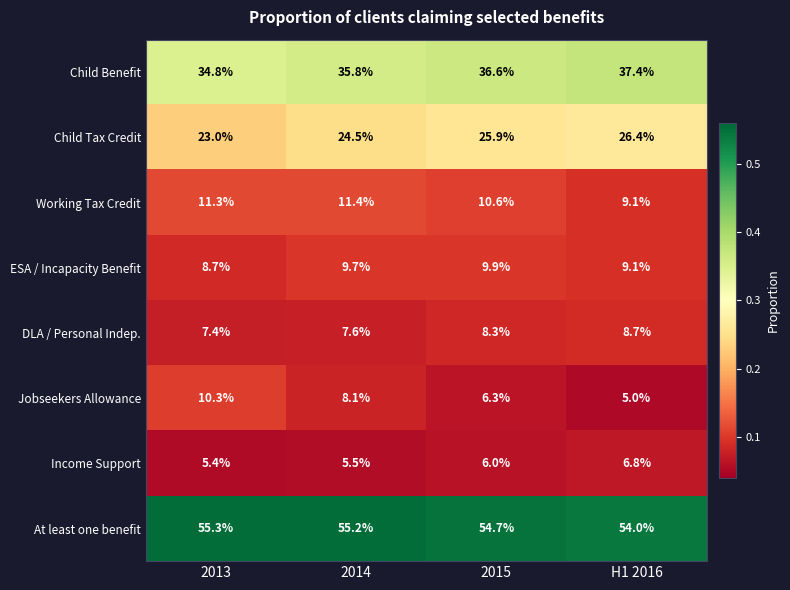

At which category is the sum across all series the highest?

2015